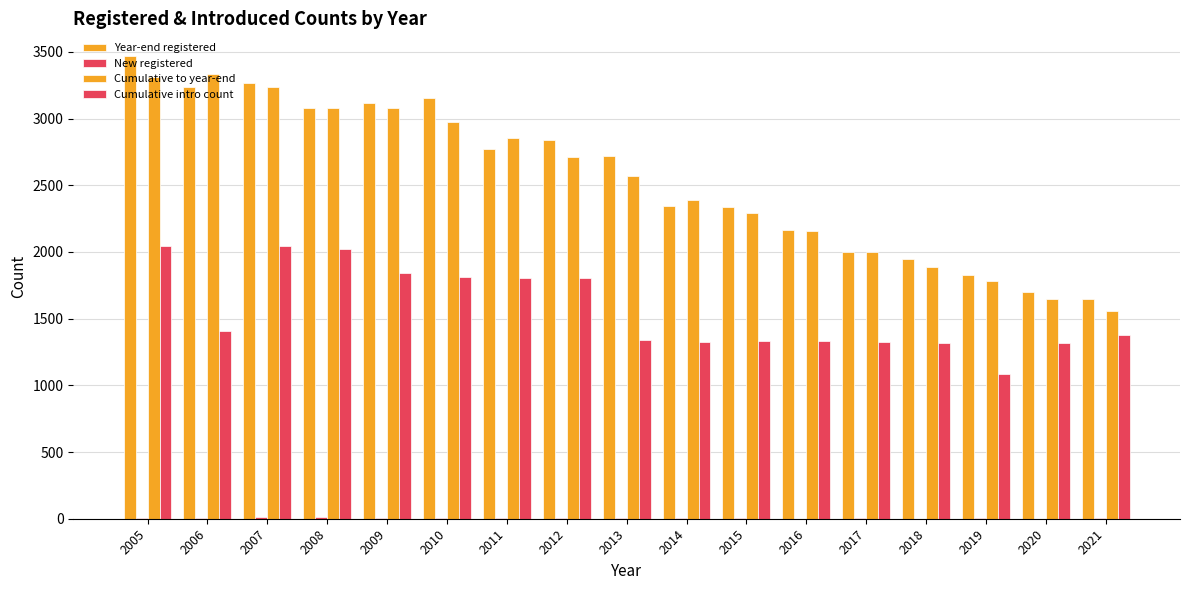

Count the number of data series in this chart.

4